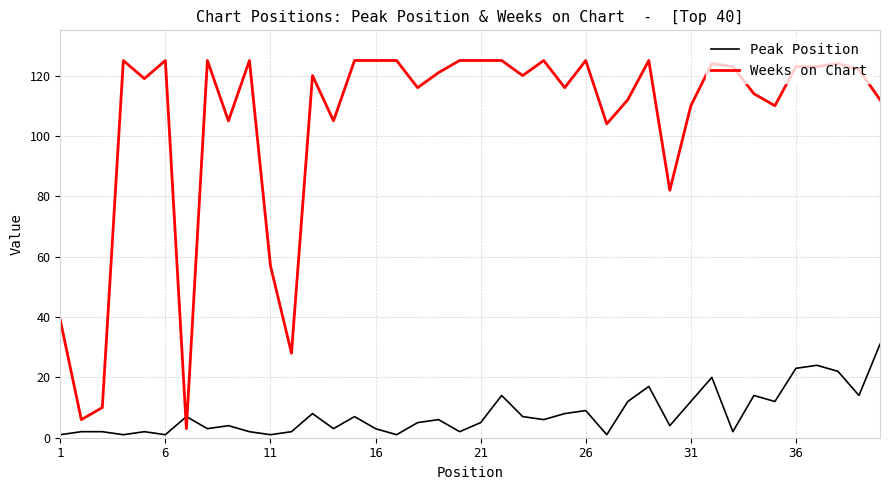

Rank the series by their maximum value, from lowest to highest.

Peak Position, Weeks on Chart